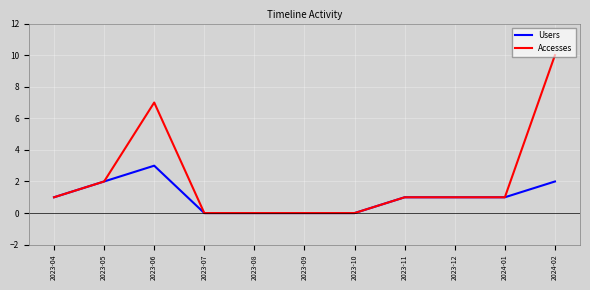

What are all the series names shown in the legend?

Users, Accesses